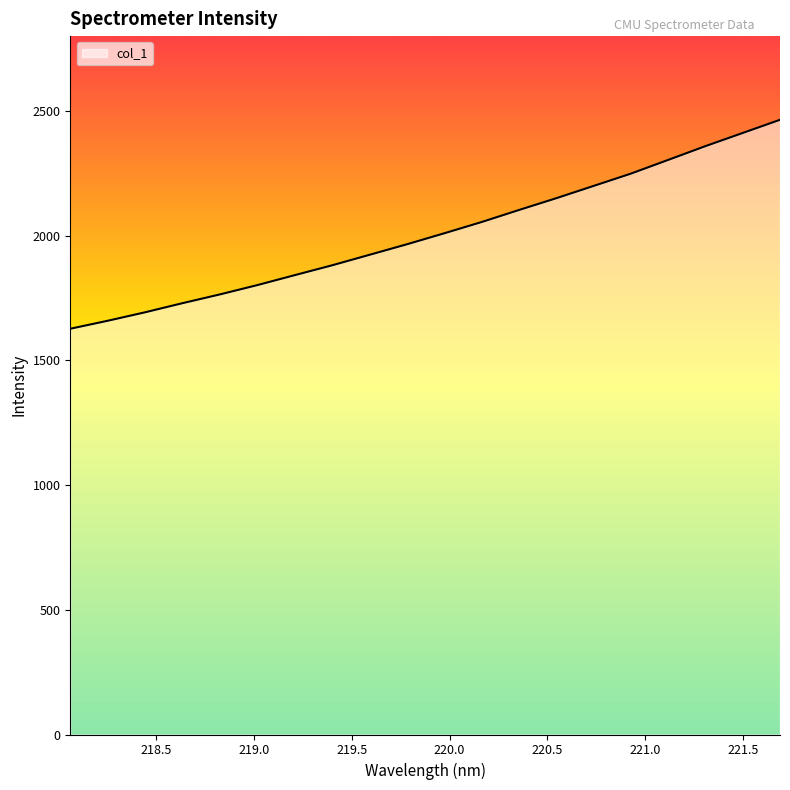

What is the smallest value displayed?

1626.8